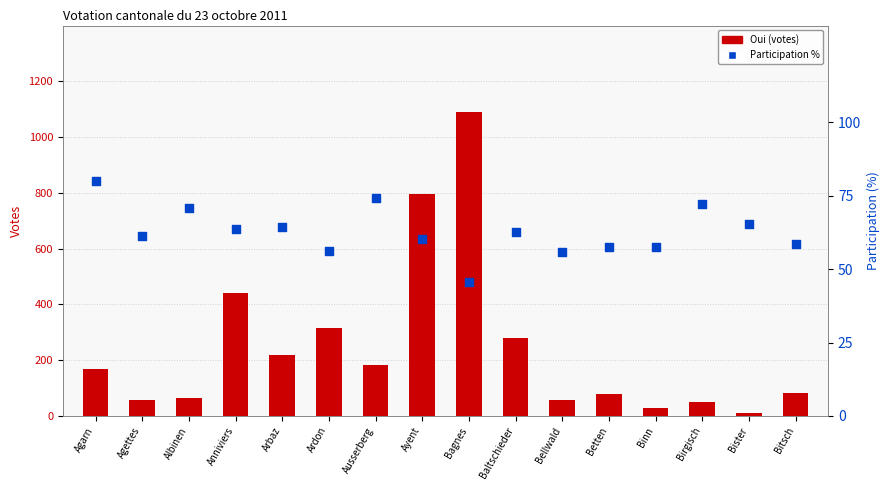

Which series has the largest Y range (max minus min)?

Oui (votes)